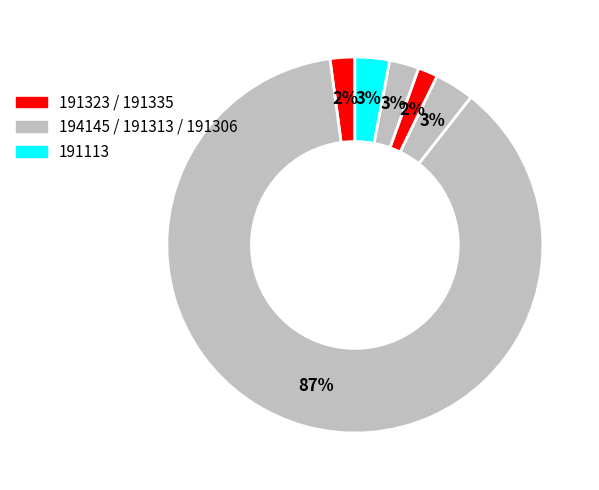

Rank the categories by value from lowest to highest.

191335, 191323, 191306, 191113, 191313, 194145